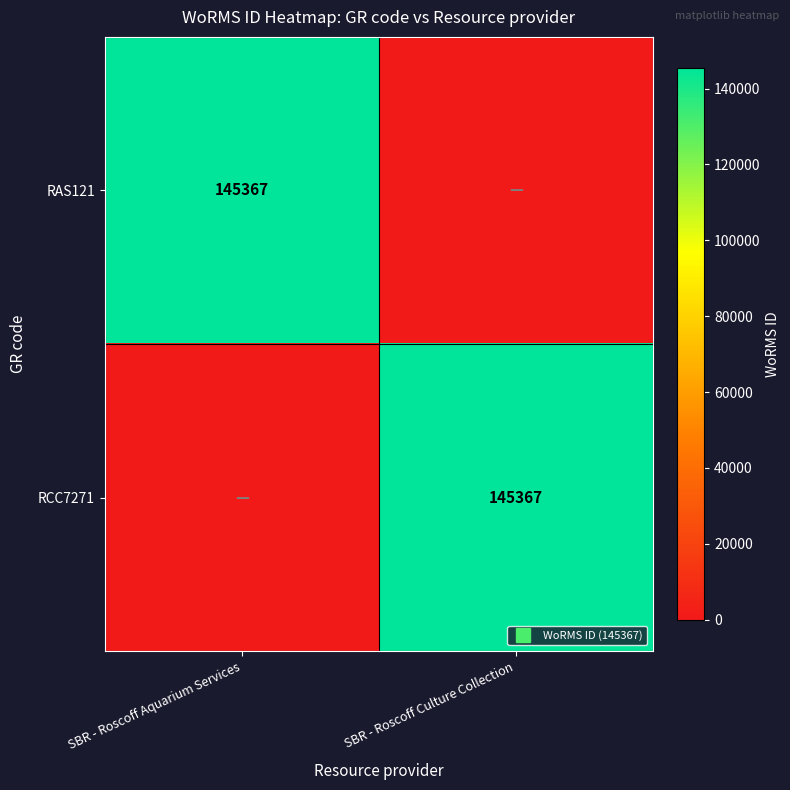

At SBR - Roscoff Aquarium Services, list the series in order from largest to smallest.

RAS121, RCC7271